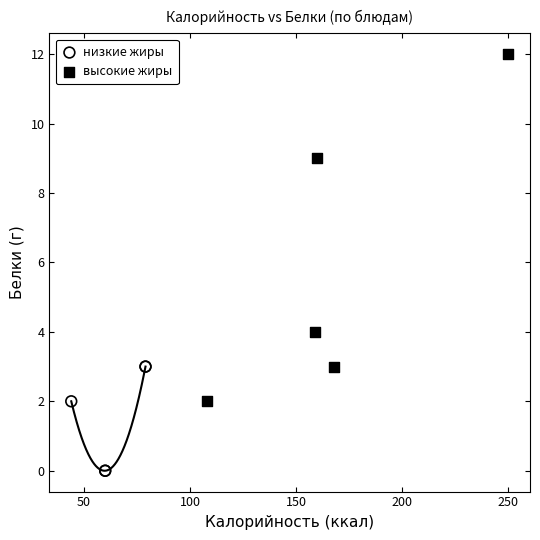

Which series reaches the maximum Y coordinate?

высокие жиры